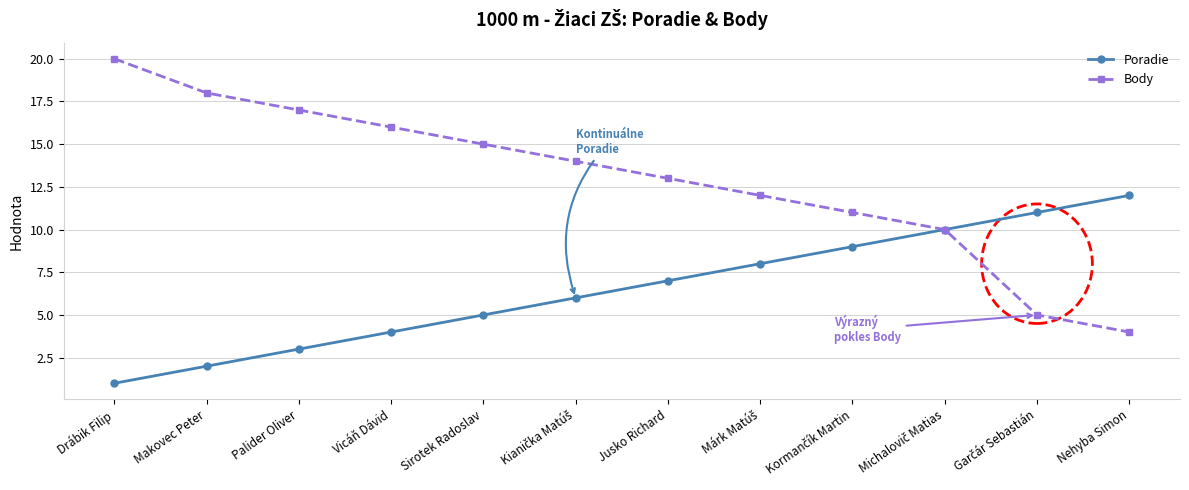

What is the lowest value of the Body series?

4